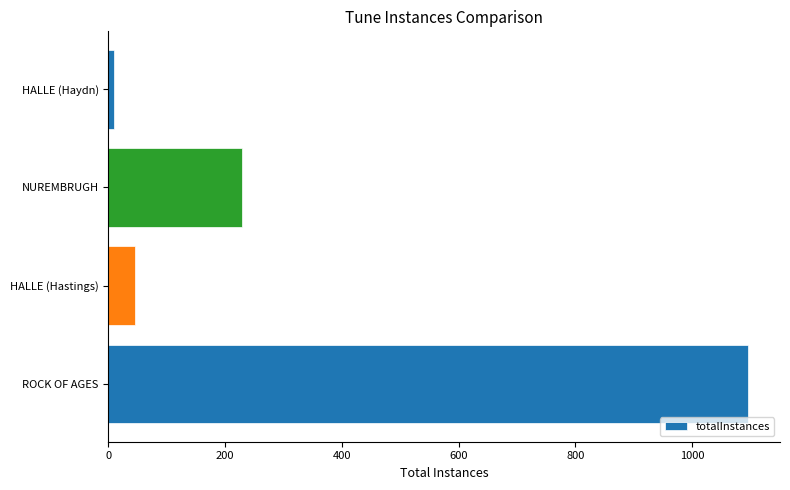

What is the ratio of the value at ROCK OF AGES to the value at NUREMBRUGH?

4.8